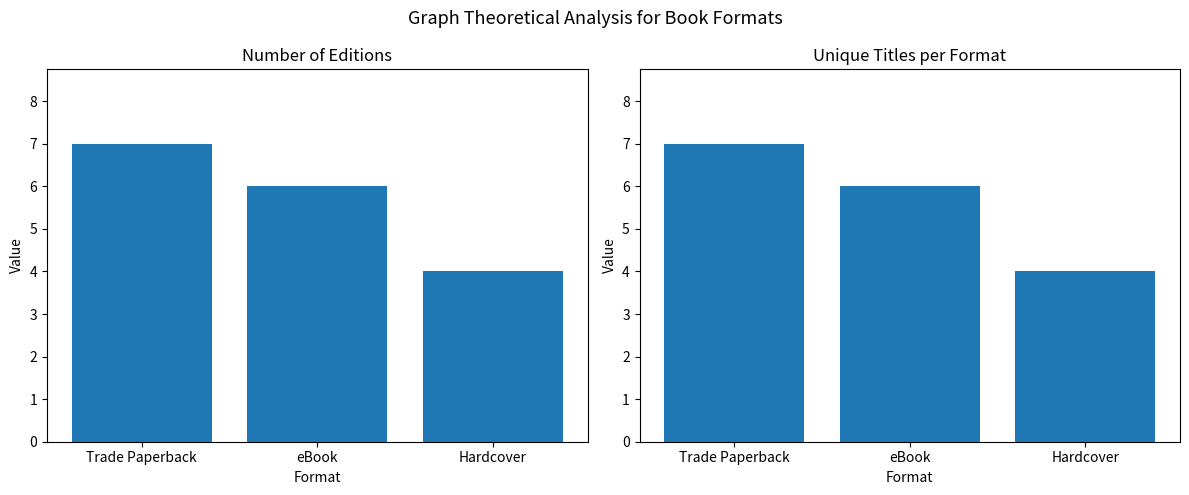

At which category is the sum across all series the highest?

Trade Paperback